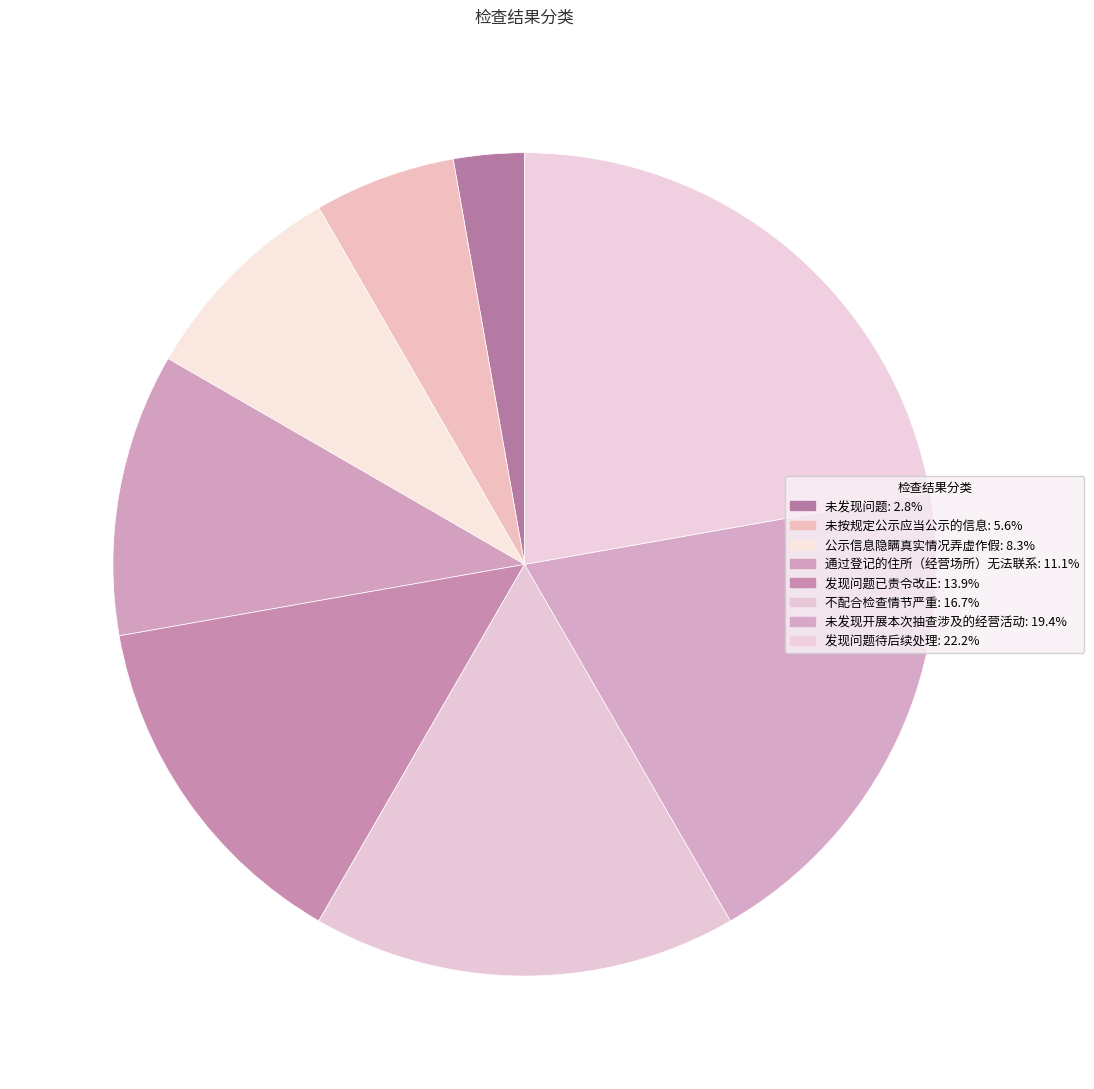

What percentage is NOT represented by 未发现开展本次抽查涉及的经营活动?

80.6%